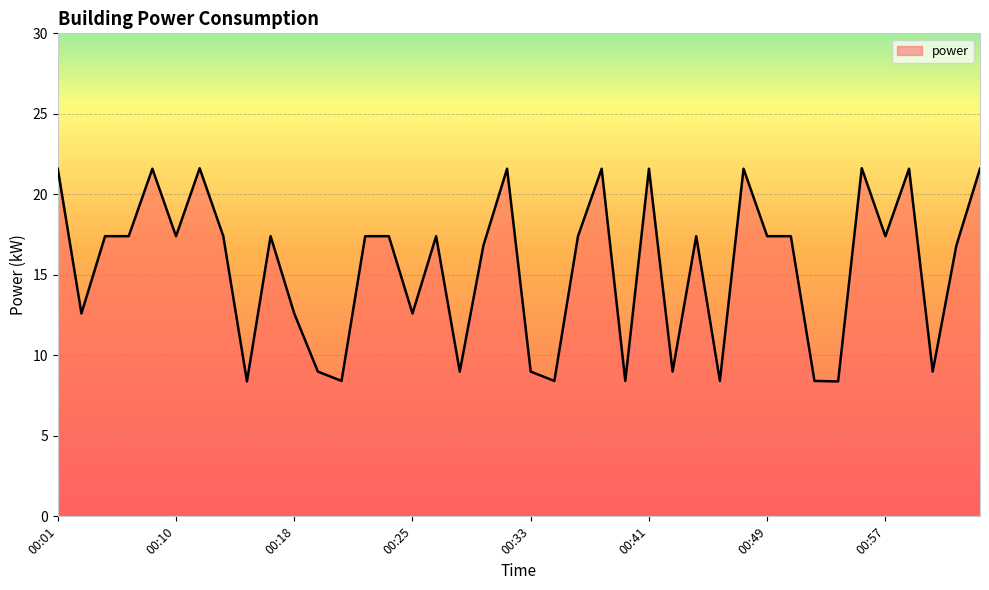

What is the difference between the maximum and minimum values?

13.2